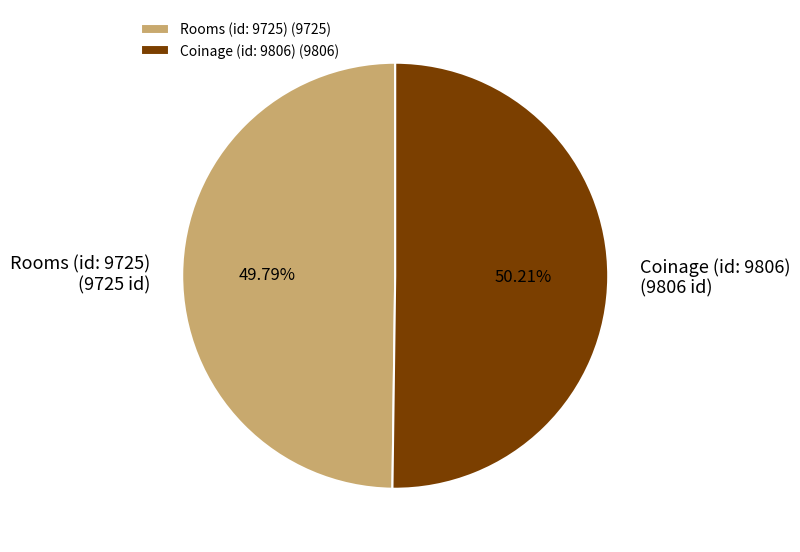

Is there a majority slice in this chart?

Yes